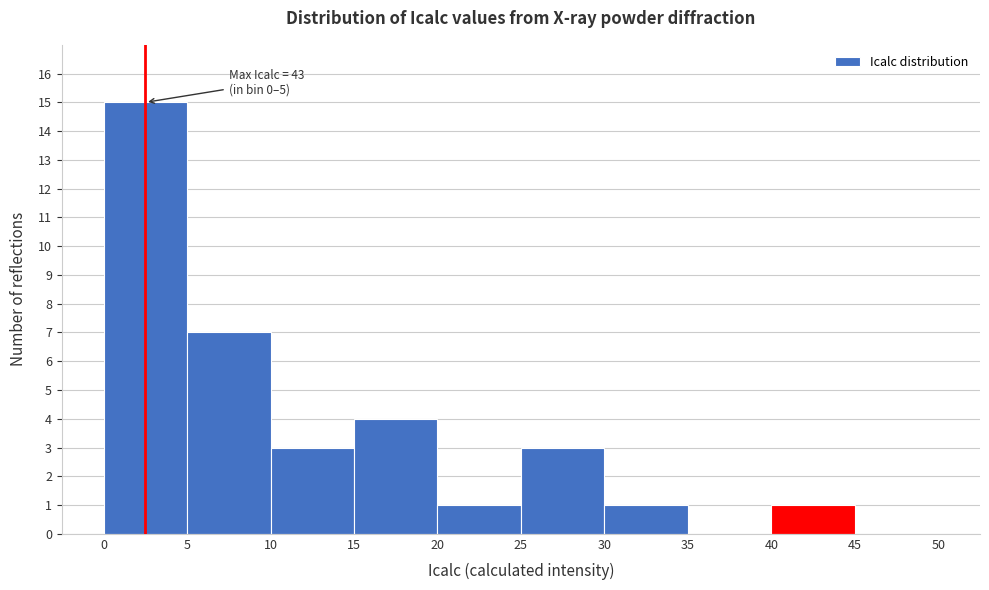

Over which range of the x-axis is the bar tallest?

0 to 5